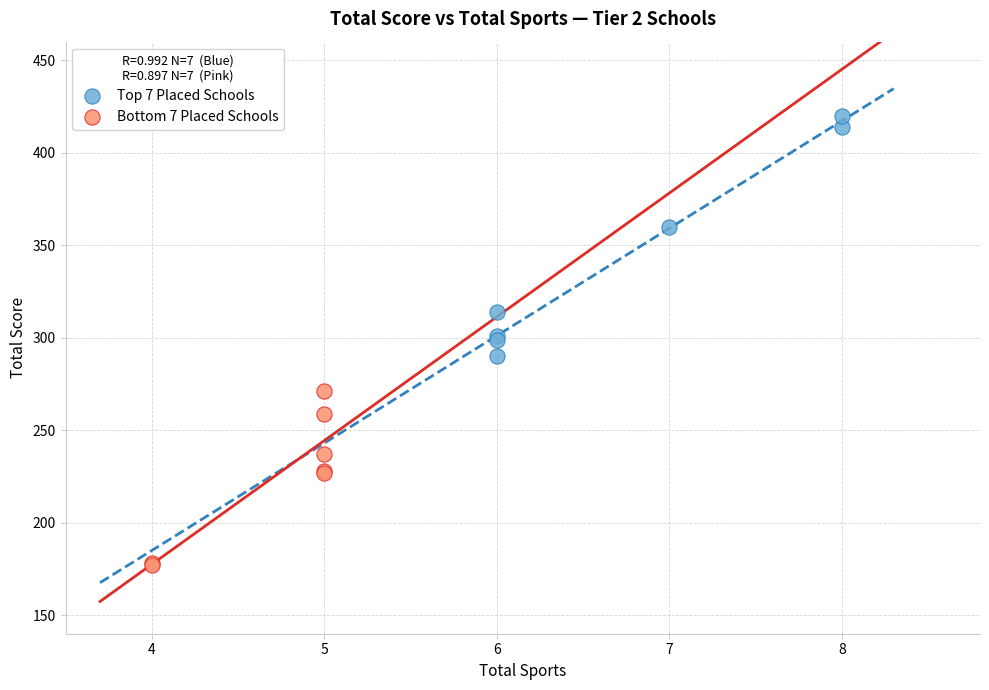

Which series reaches the minimum Y coordinate?

Bottom 7 Placed Schools